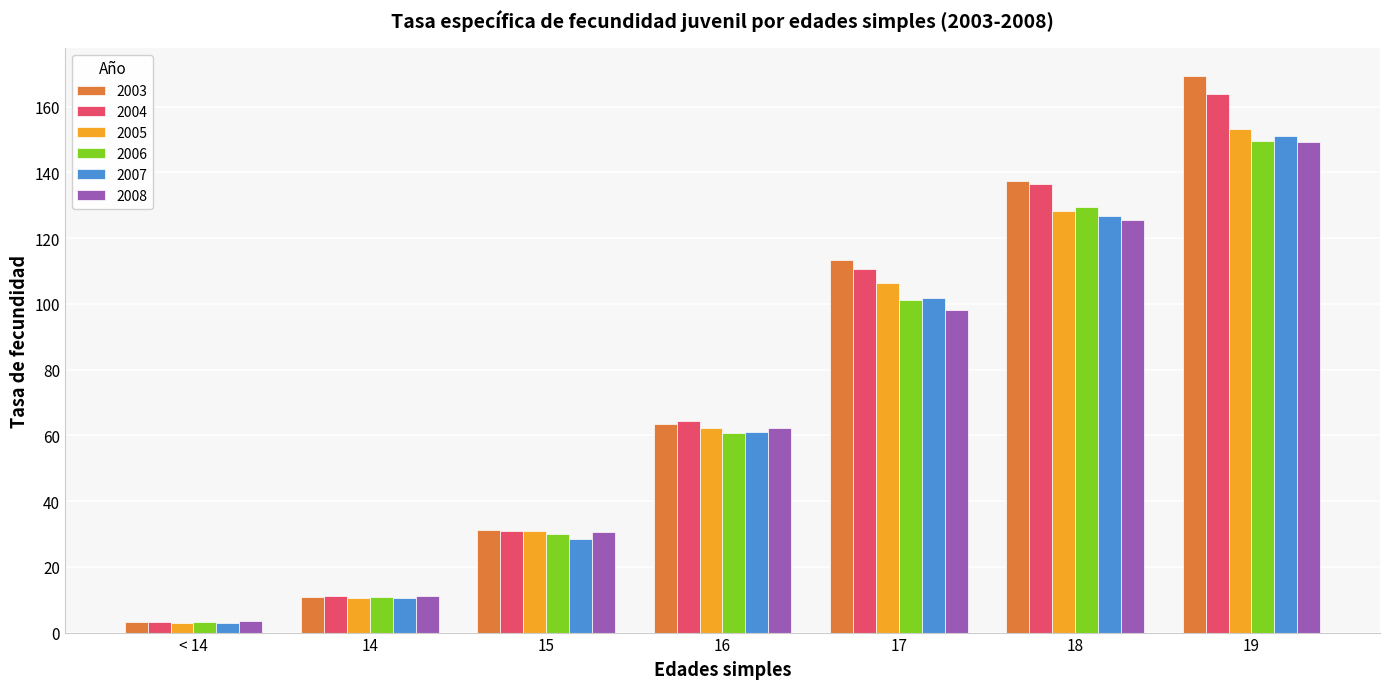

What is the label of the 4th bar from the right?

16